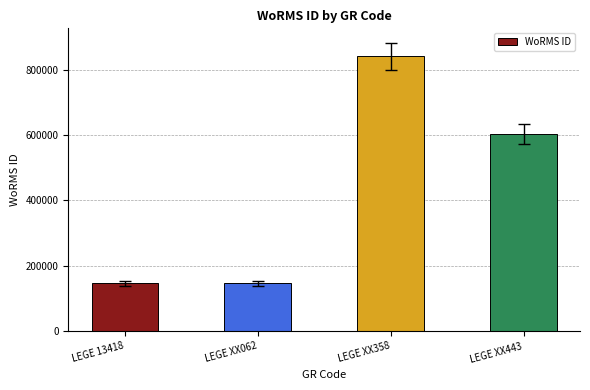

Which category has the highest value across all series?

LEGE XX358